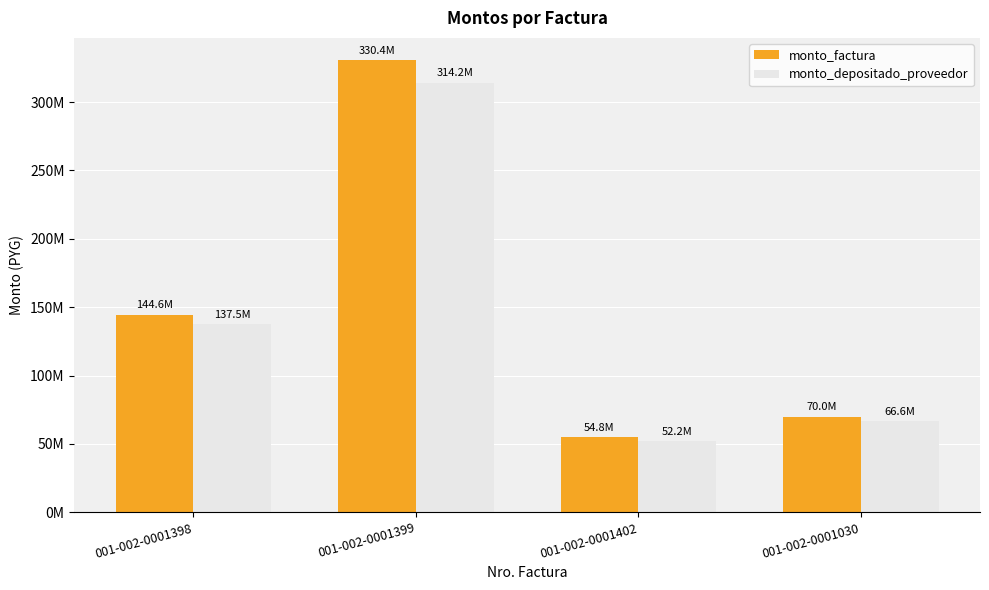

Are the bars horizontal?

No